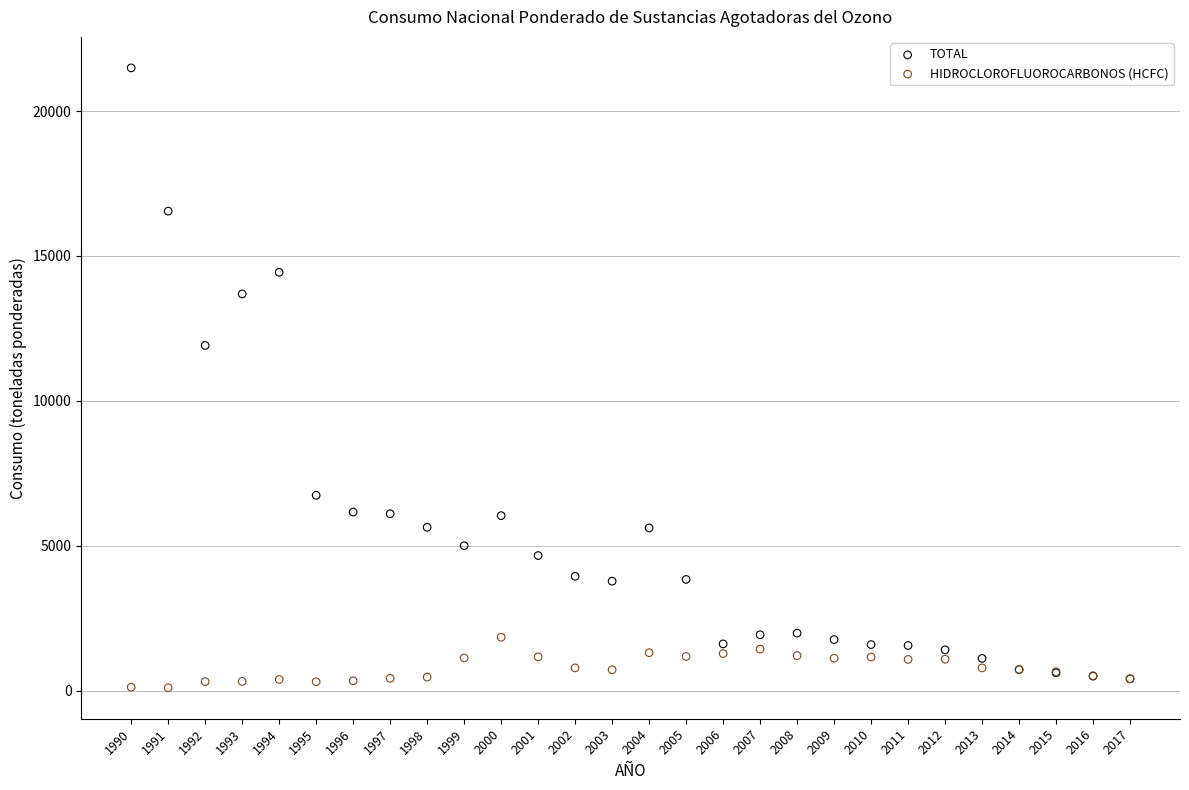

Across all series, what Y value is closest to 10798?

11913.7